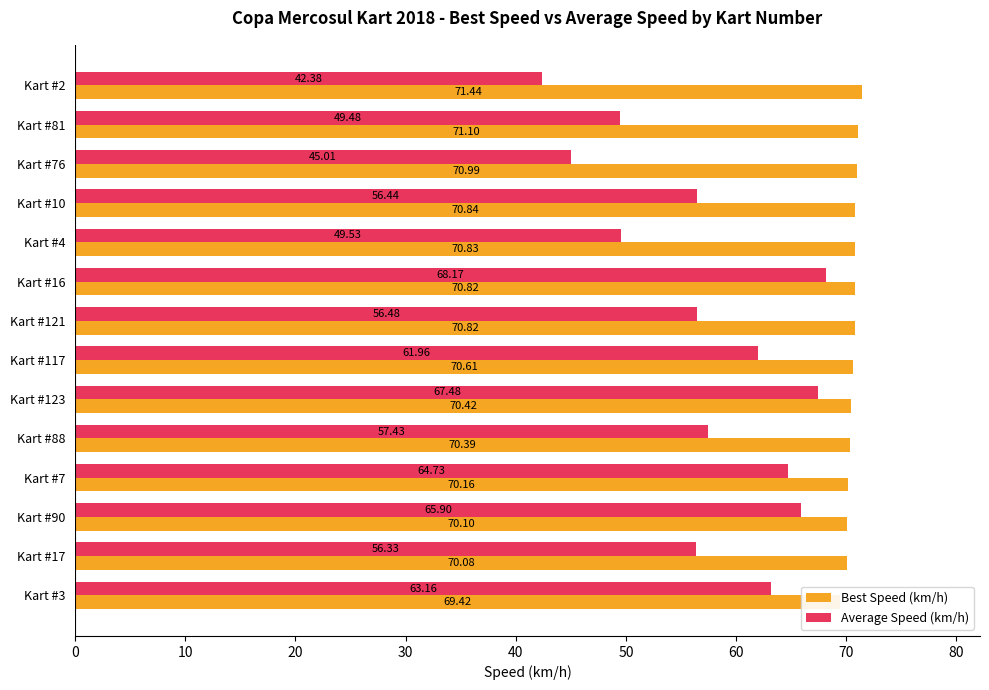

Which series has the largest total across all categories?

Best Speed (km/h)